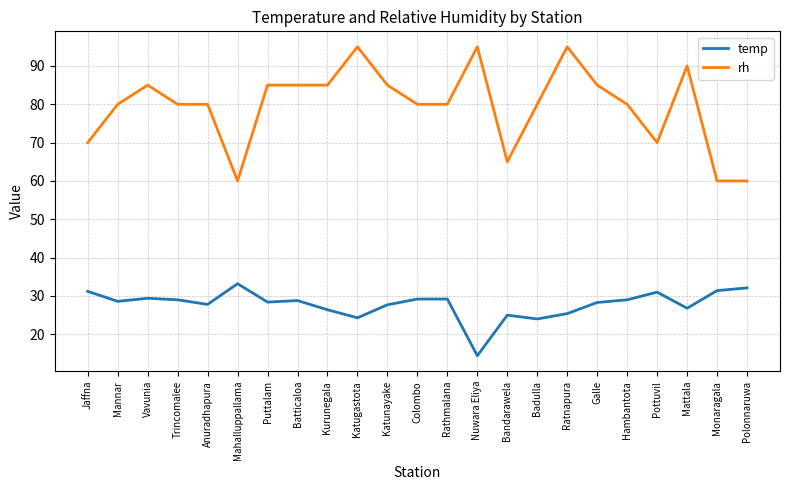

What is the difference between the highest and lowest values at Vavunia?

55.6